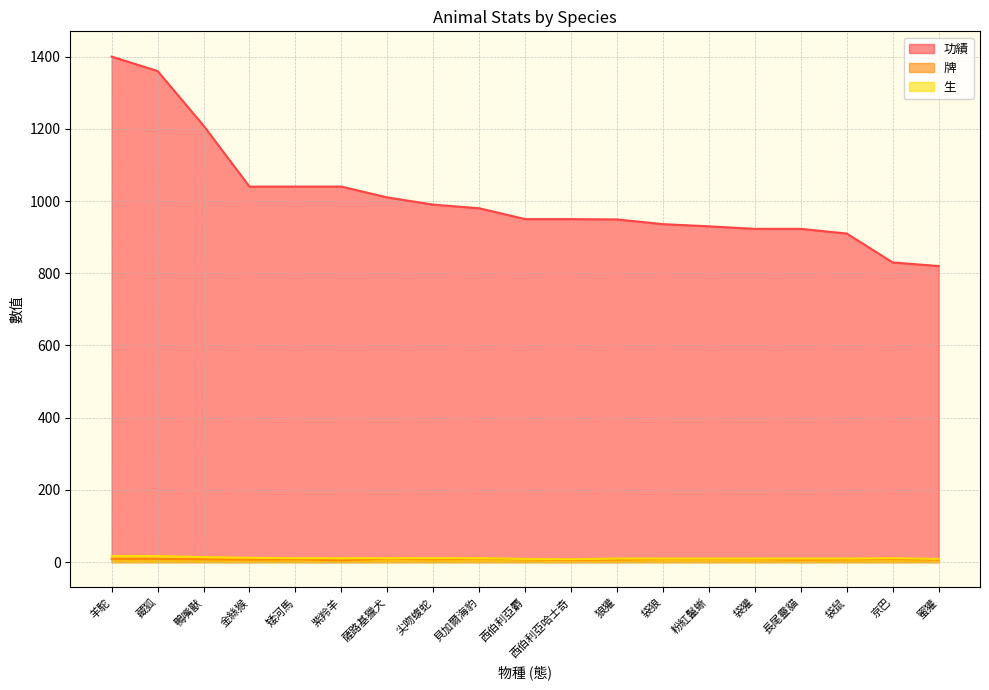

Reading left to right, what are all the values shown in this chart?

功績: 羊駝=1400	藏狐=1360	鴨嘴獸=1209	金絲猴=1040	矮河馬=1040	紫羚羊=1040	薩路基獵犬=1010	尖吻蝮蛇=990	貝加爾海豹=980	西伯利亞麝=950	西伯利亞哈士奇=950	狼獾=949	袋狼=936	粉紅鬣蜥=930	袋獾=923	長尾靈貓=923	袋鼠=910	京巴=830	蜜獾=820
牌: 羊駝=9	藏狐=9	鴨嘴獸=8	金絲猴=7	矮河馬=8	紫羚羊=5	薩路基獵犬=10	尖吻蝮蛇=8	貝加爾海豹=10	西伯利亞麝=8	西伯利亞哈士奇=6	狼獾=7	袋狼=9	粉紅鬣蜥=9	袋獾=9	長尾靈貓=7	袋鼠=8	京巴=9	蜜獾=7
生: 羊駝=17	藏狐=17	鴨嘴獸=14	金絲猴=12	矮河馬=11	紫羚羊=11	薩路基獵犬=11	尖吻蝮蛇=11	貝加爾海豹=11	西伯利亞麝=9	西伯利亞哈士奇=8	狼獾=10	袋狼=10	粉紅鬣蜥=10	袋獾=10	長尾靈貓=10	袋鼠=10	京巴=11	蜜獾=9